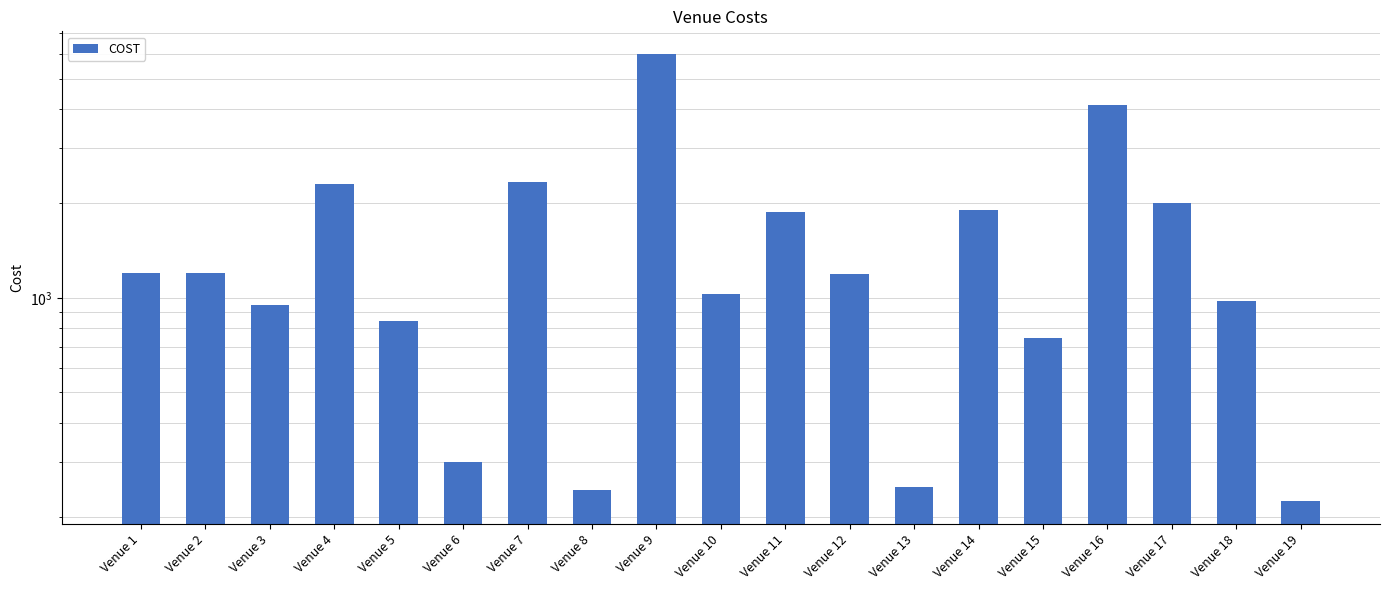

What is the difference between the maximum and minimum values?

5775